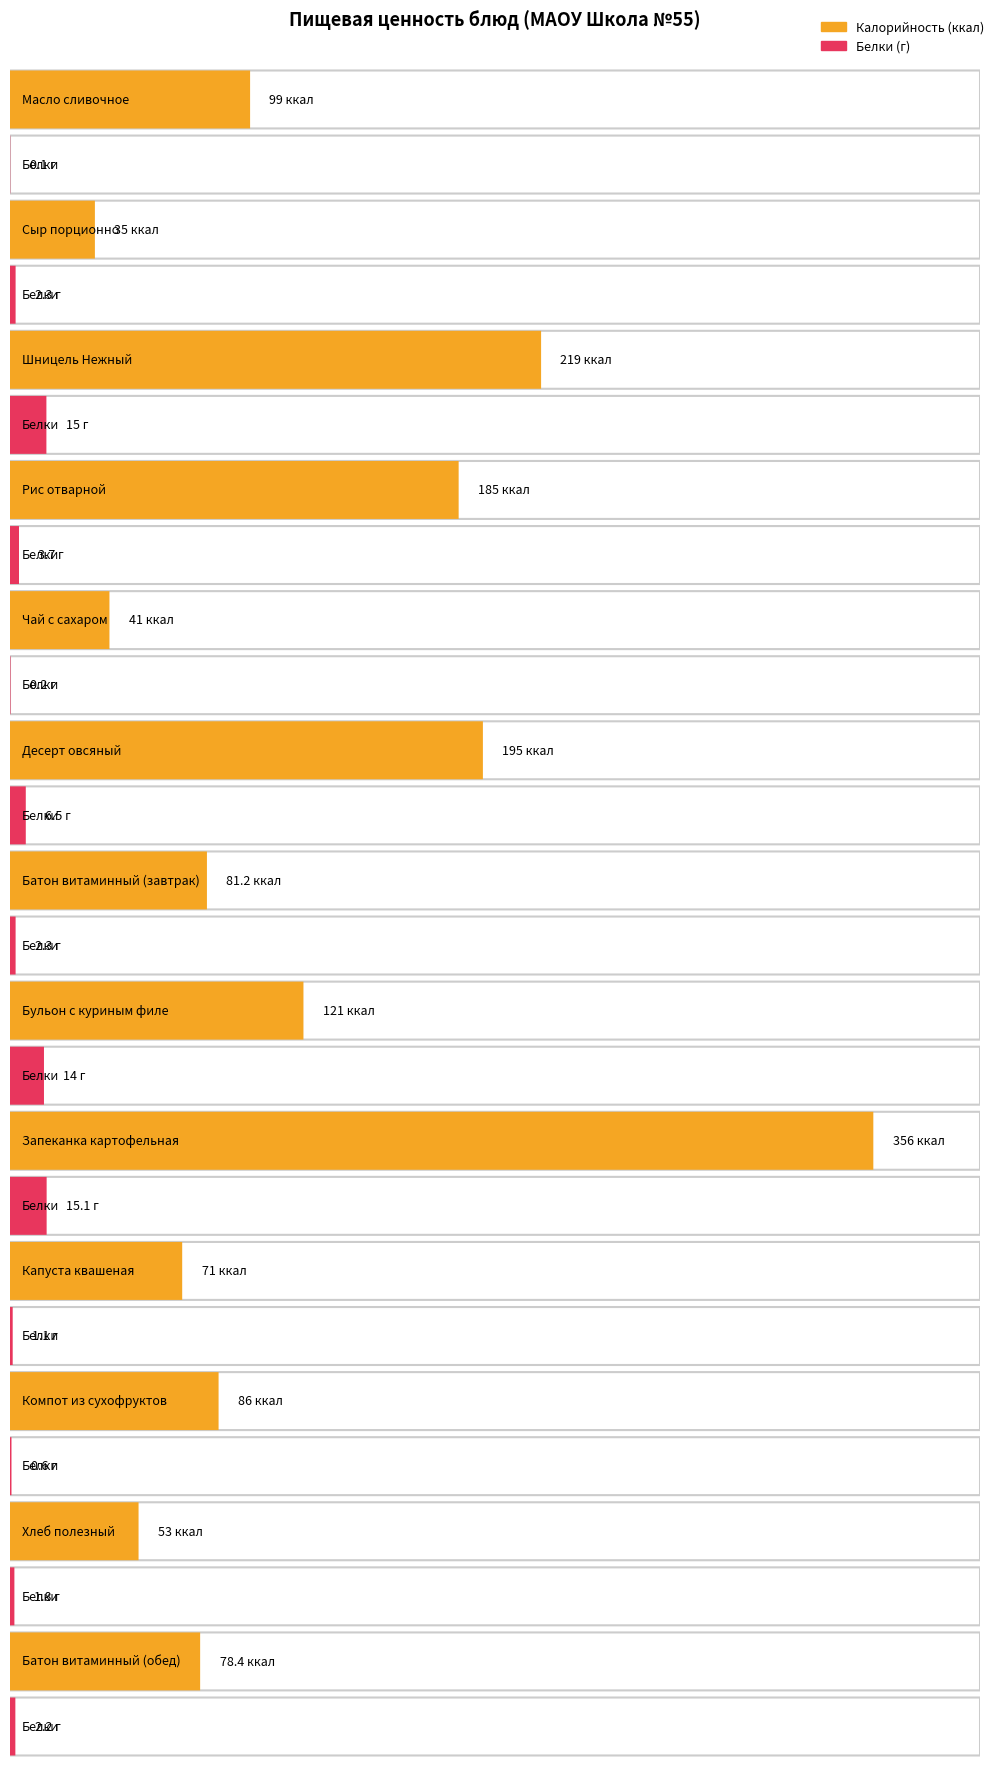

Which series has the widest spread of values?

Калорийность